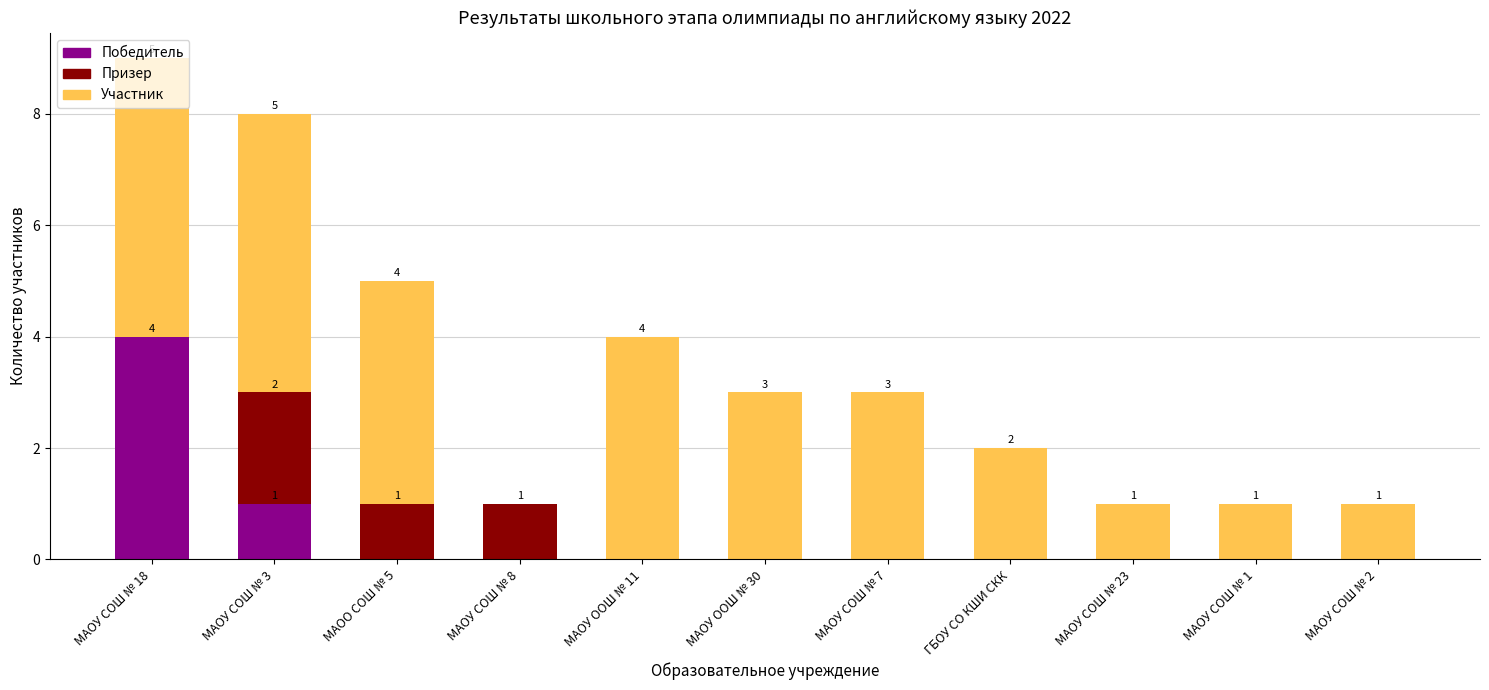

Which category has the highest value in the Победитель series?

МАОУ СОШ № 18